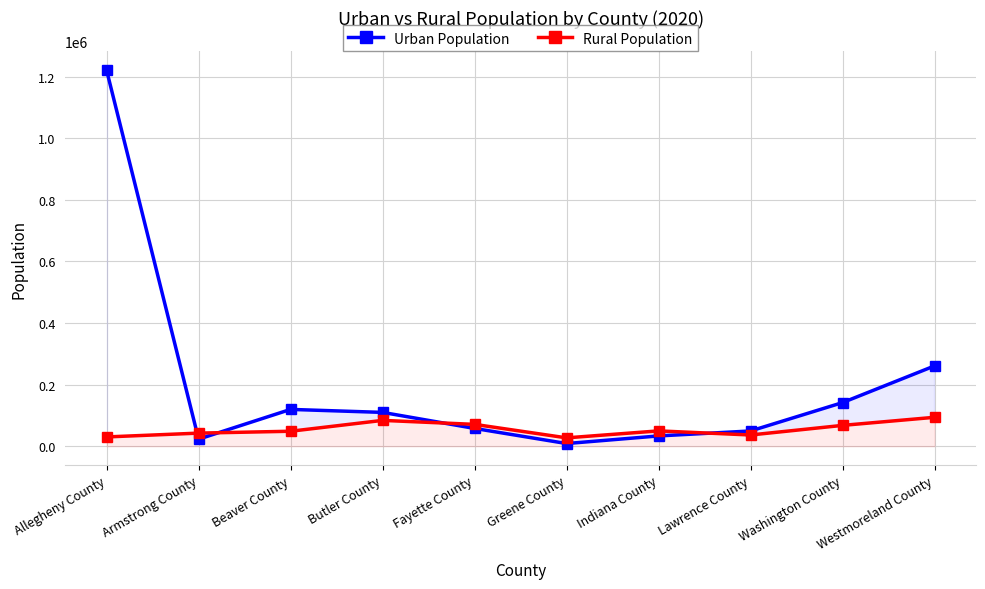

What is the difference between the maximum and minimum values in the Urban Population series?

1211627